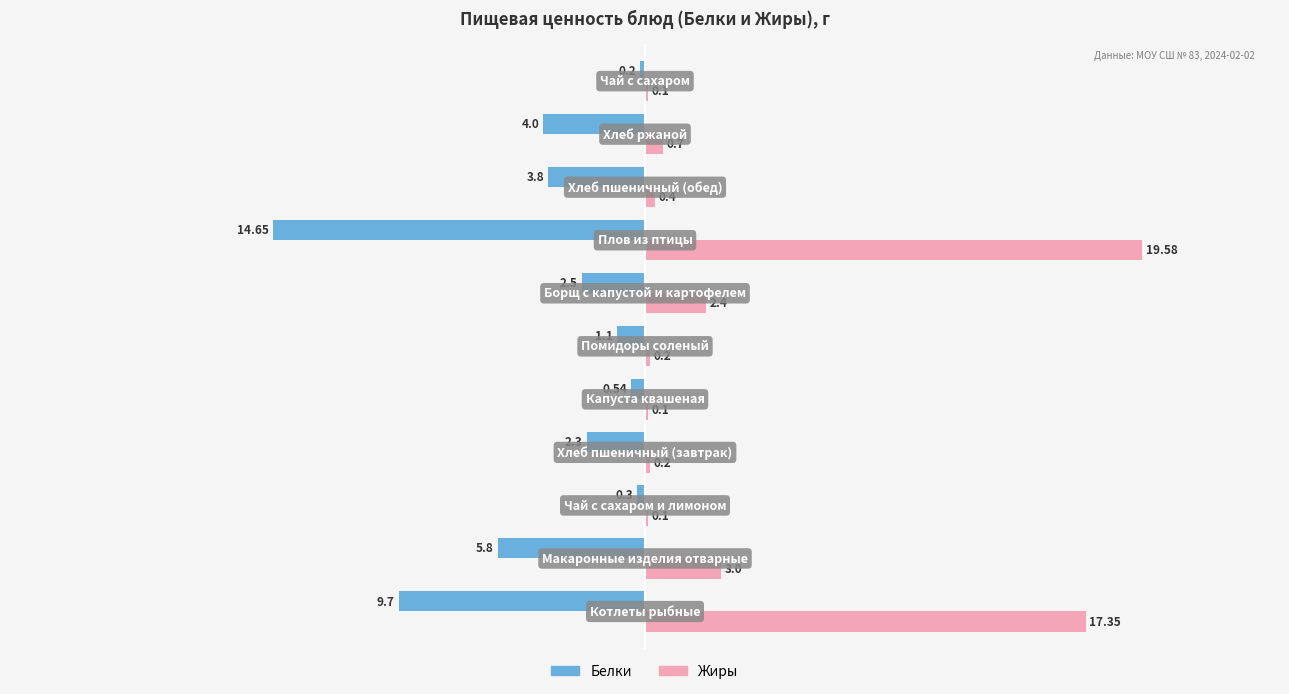

What is the sum of all Белки values?

-44.9